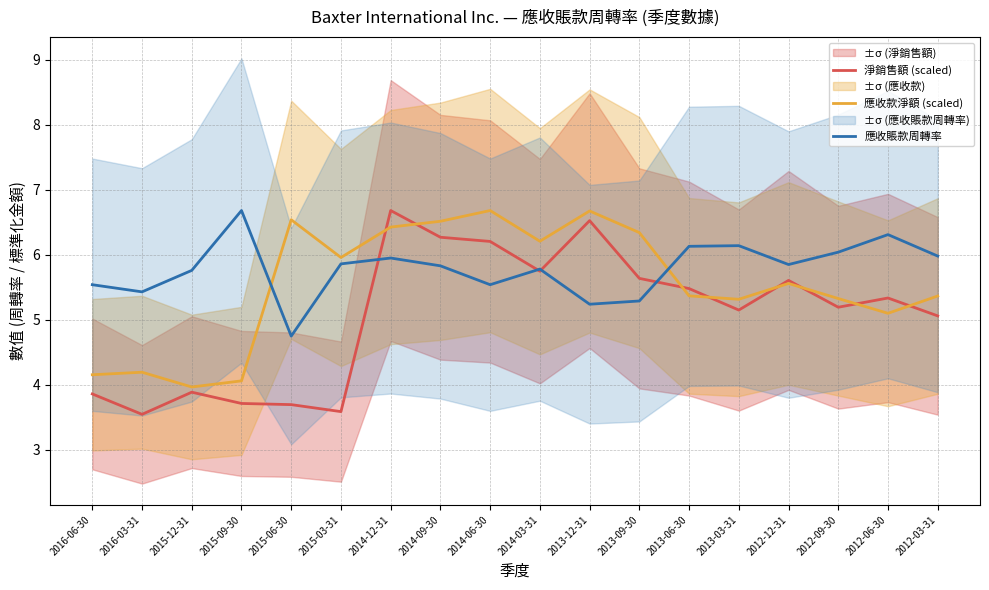

How many values in the 應收款淨額 (scaled) series exceed 5?

14